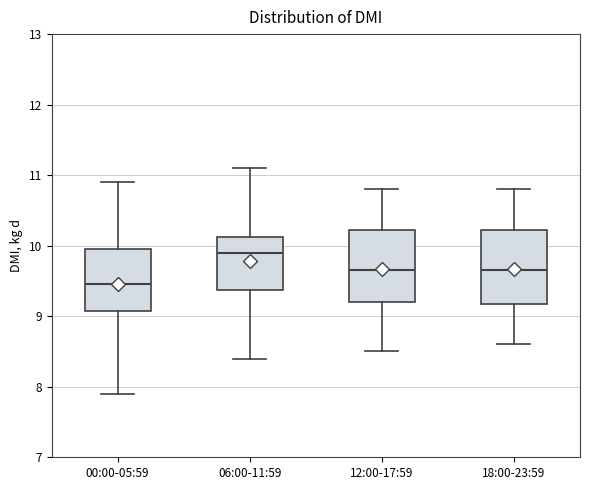

Reading left to right, read every box against the y-axis: the position of its median line, the range the box covers, and the ends of its whiskers. The values are not printed on the chart, so give them approximately, as read against the axis.

00:00-05:59: median 9.5, box 9.1 to 10.0, whiskers 7.9 to 10.9
06:00-11:59: median 9.9, box 9.4 to 10.1, whiskers 8.4 to 11.1
12:00-17:59: median 9.7, box 9.2 to 10.2, whiskers 8.5 to 10.8
18:00-23:59: median 9.7, box 9.2 to 10.2, whiskers 8.6 to 10.8